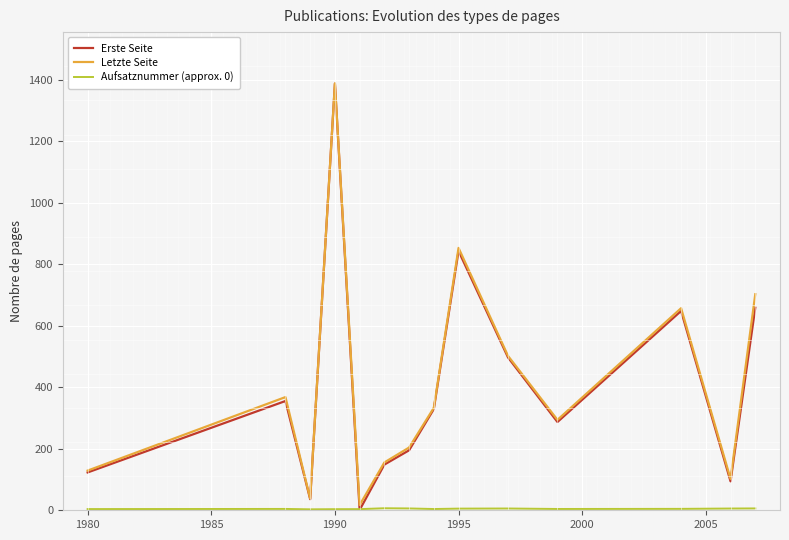

What is the highest value of the Letzte Seite series?

1388.0